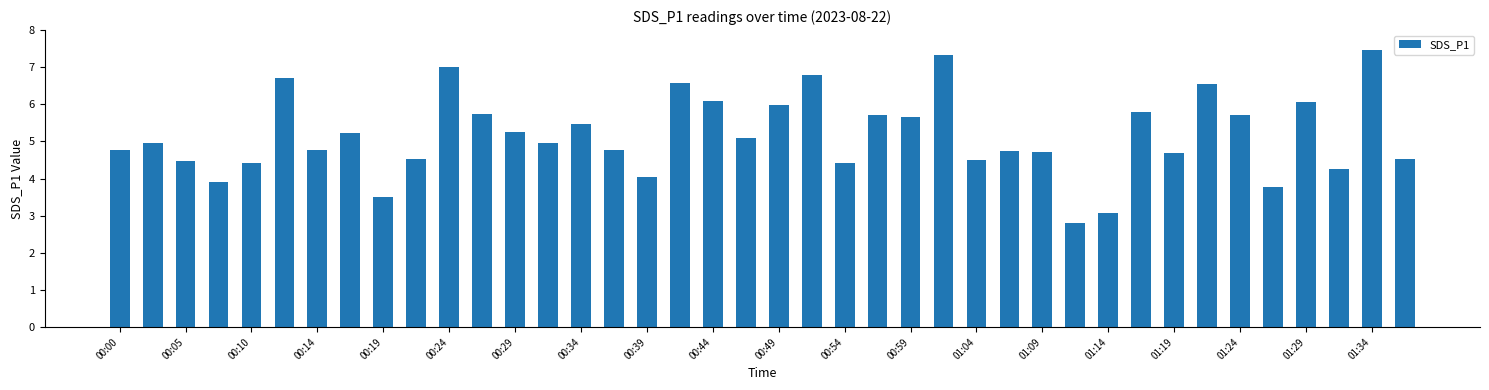

What is the smallest value displayed?

2.8